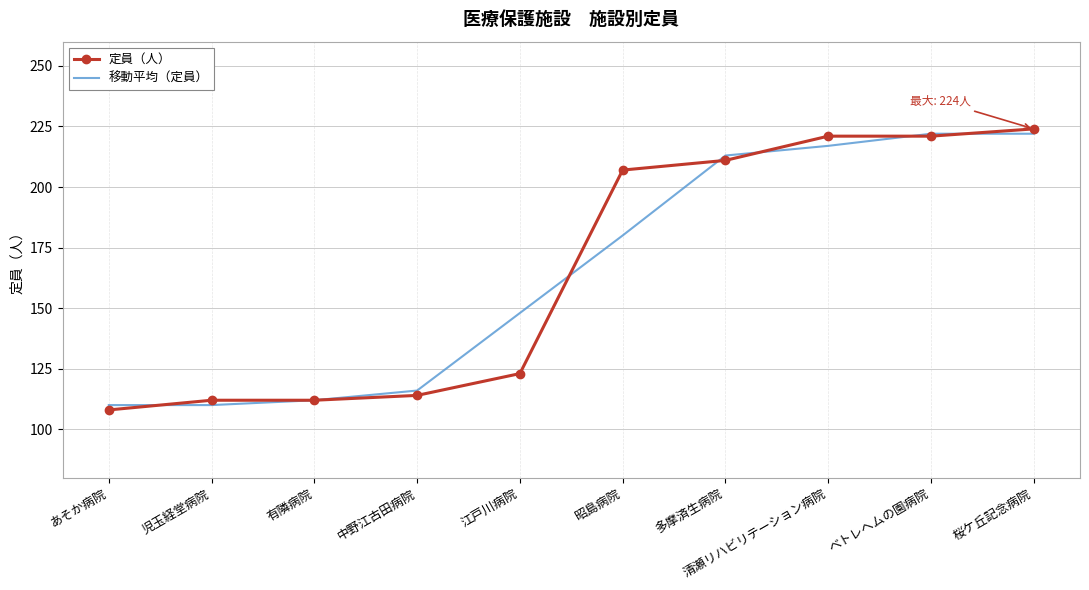

At which category does the chart reach its peak across all series?

桜ケ丘記念病院